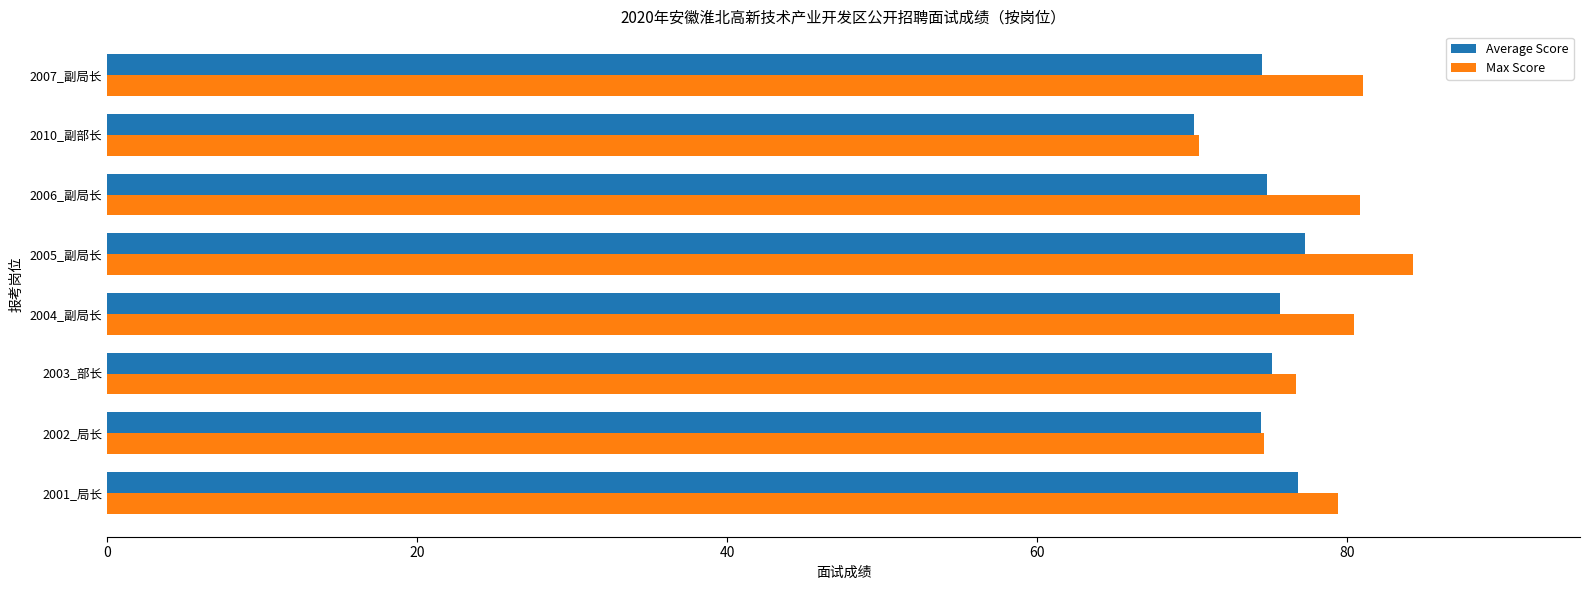

What is the sum of all Max Score values?

627.5